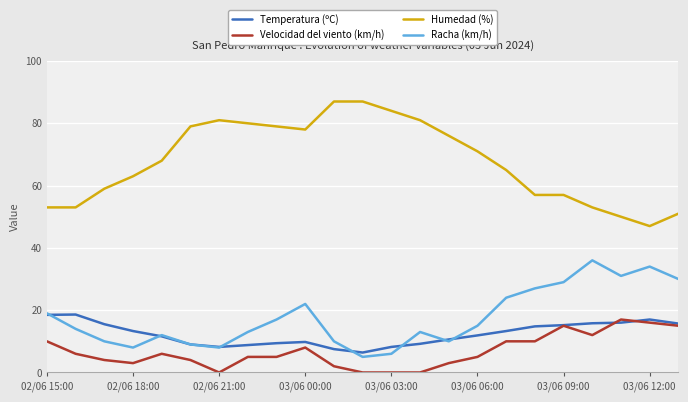

True or false: Velocidad del viento (km/h) and Racha (km/h) cross at least once.

False